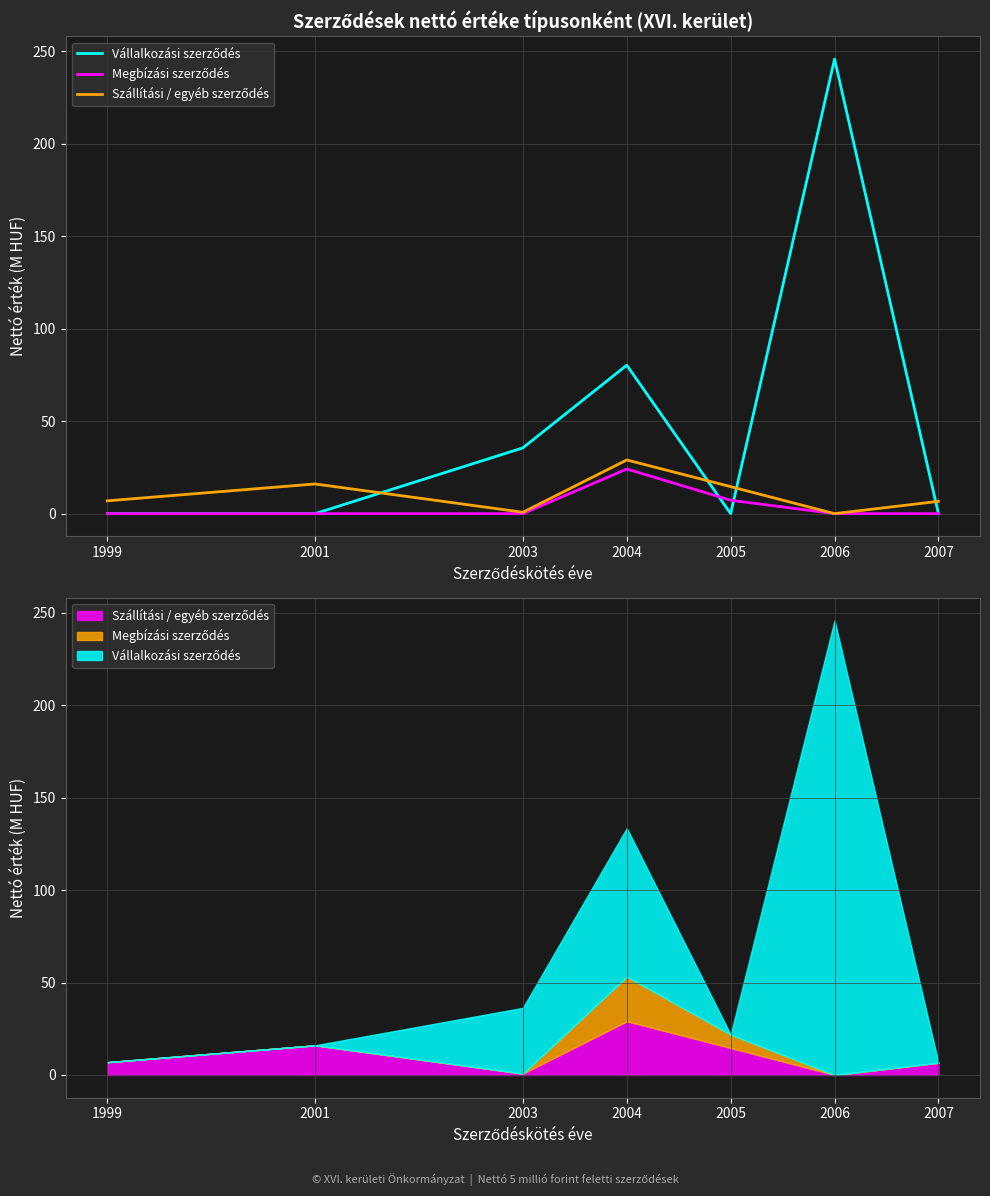

How many times do Szállítási / egyéb szerződés and Vállalkozási szerződés cross each other?

4